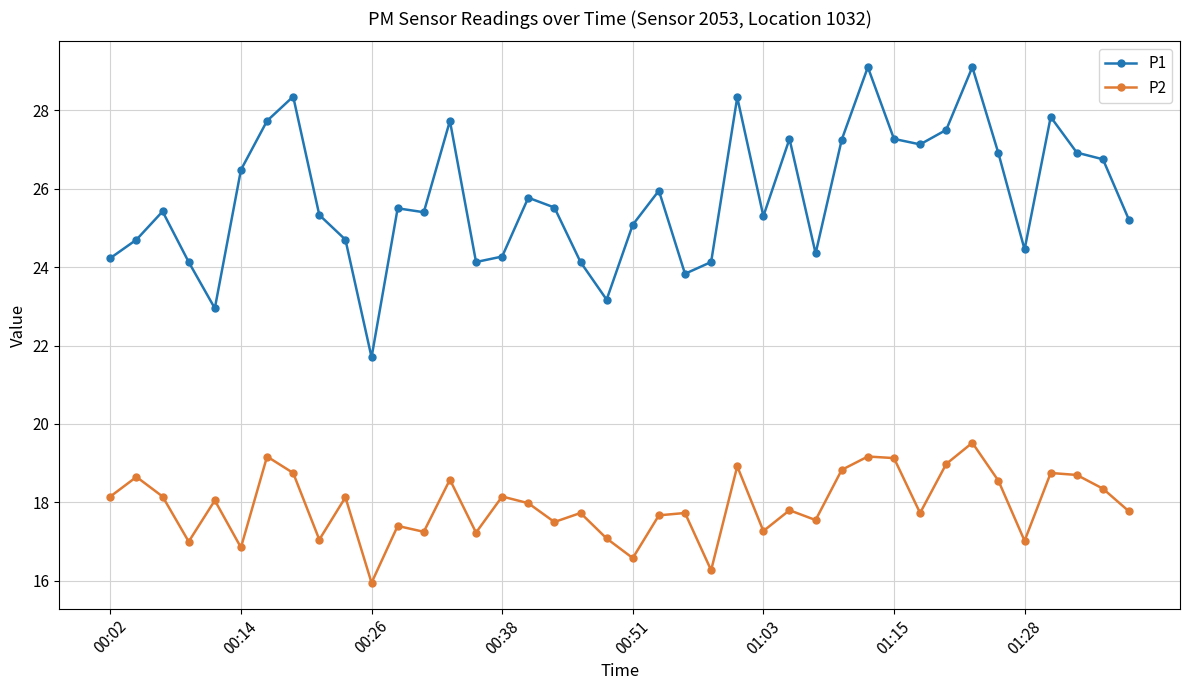

What is the difference between the maximum and minimum values in the P2 series?

3.6